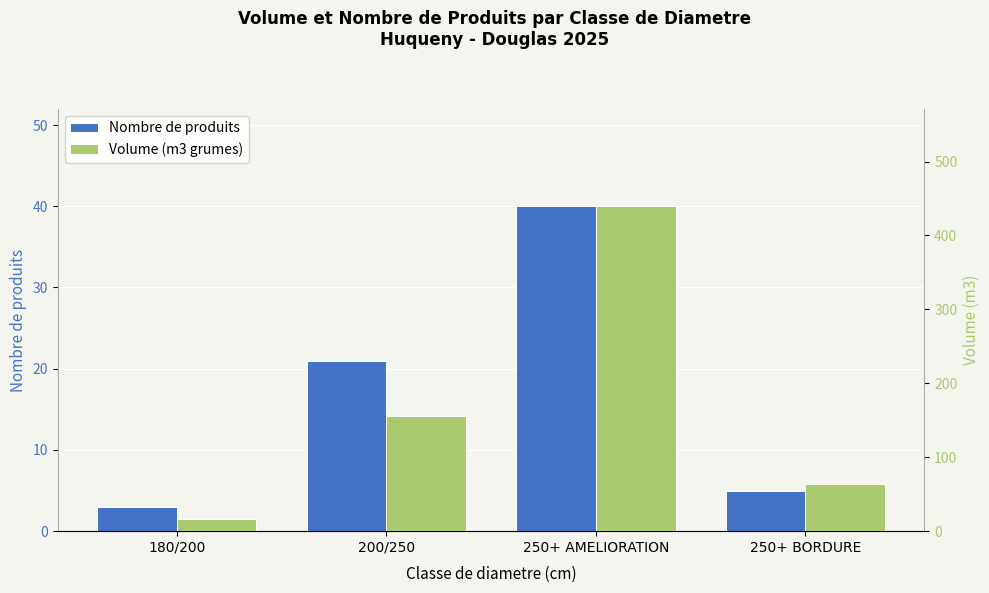

What is the smallest value displayed?

3.0